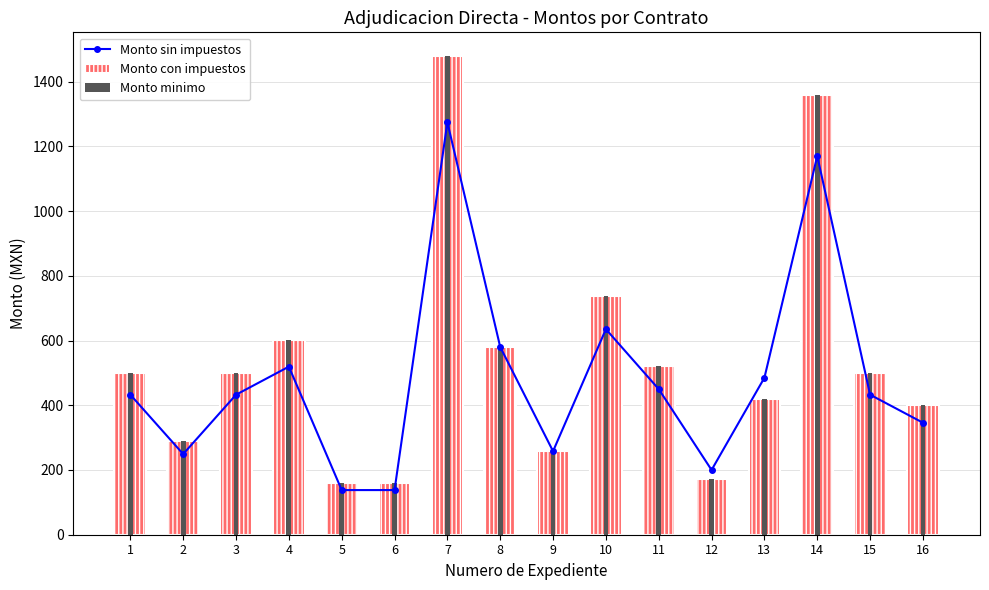

How many categories are shown in the chart?

16